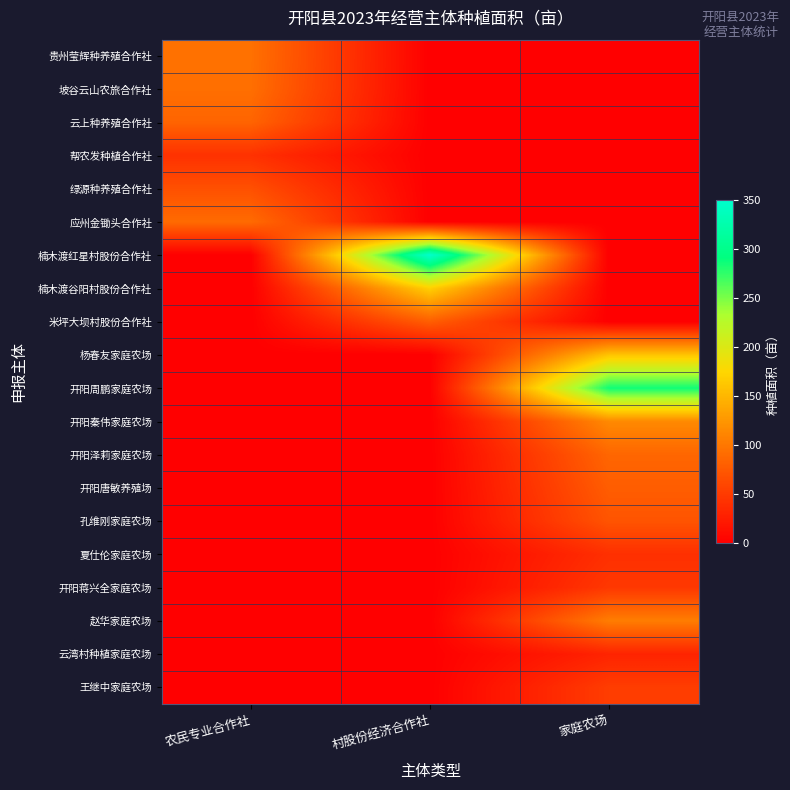

What is the total value across all series at 村股份经济合作社?

599.8